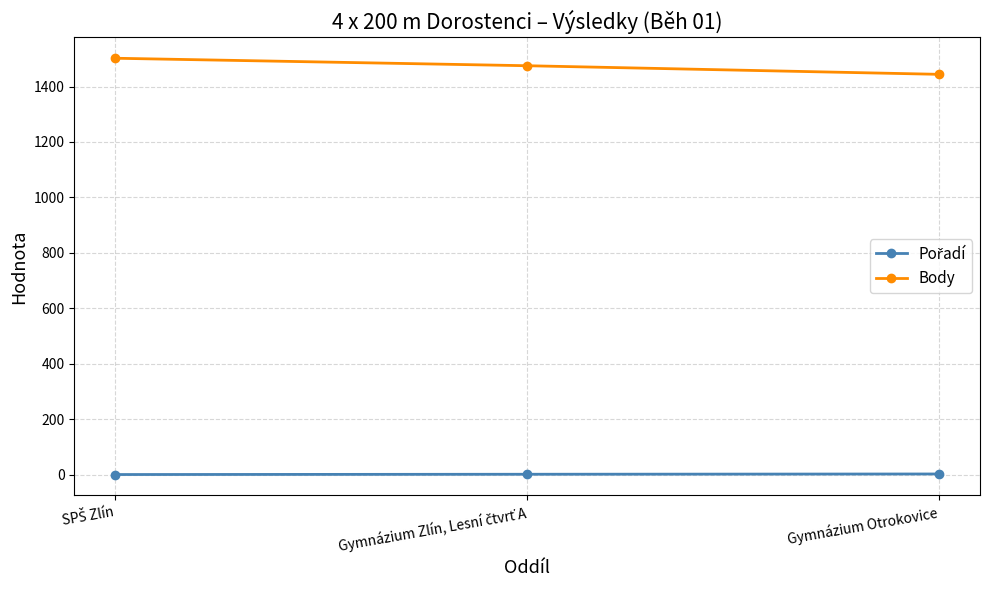

What is the difference between the maximum and minimum values in the Body series?

58